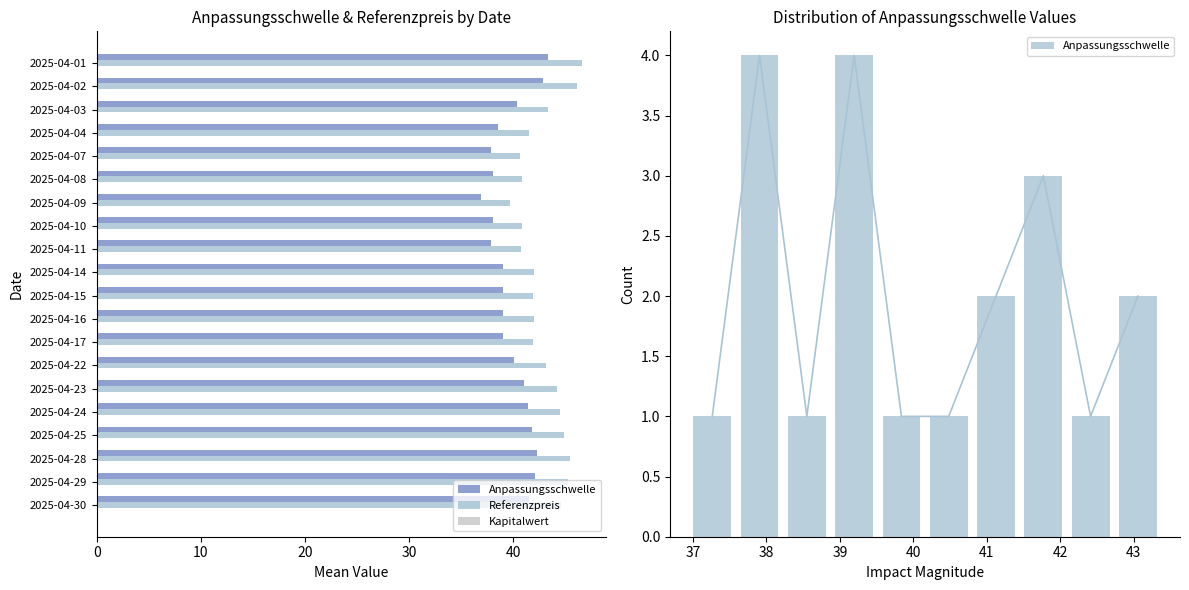

Does the chart contain stacked bars?

No